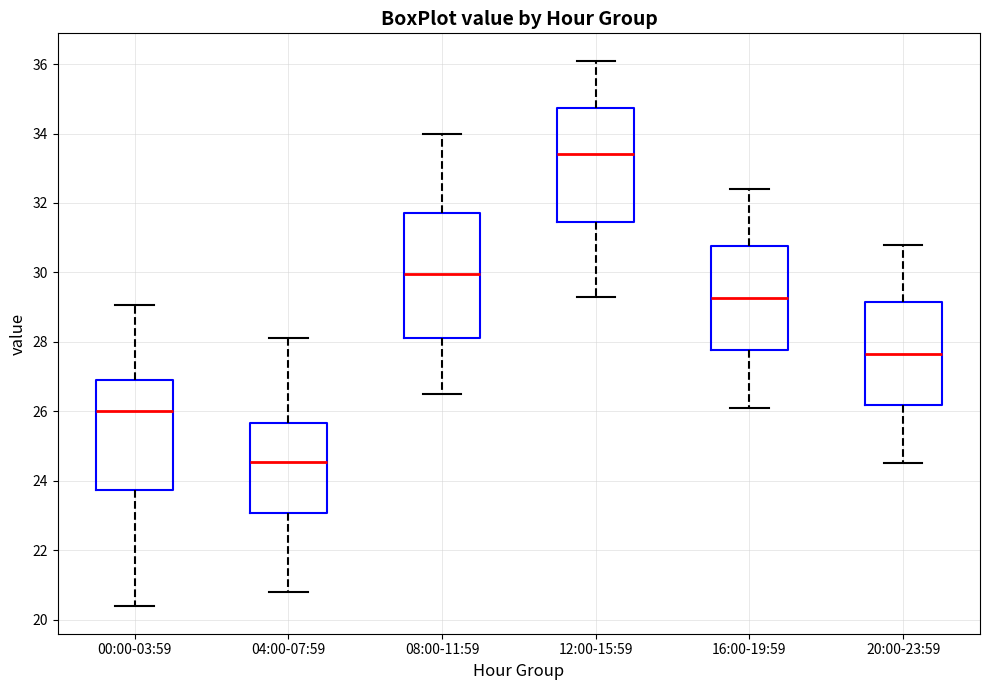

Reading left to right, read every box against the y-axis: the position of its median line, the range the box covers, and the ends of its whiskers. The values are not printed on the chart, so give them approximately, as read against the axis.

00:00-03:59: median 26.0, box 23.8 to 27.0, whiskers 20.4 to 29.0
04:00-07:59: median 24.6, box 23.0 to 25.6, whiskers 20.8 to 28.2
08:00-11:59: median 30.0, box 28.2 to 31.8, whiskers 26.6 to 34.0
12:00-15:59: median 33.4, box 31.4 to 34.8, whiskers 29.4 to 36.2
16:00-19:59: median 29.2, box 27.8 to 30.8, whiskers 26.2 to 32.4
20:00-23:59: median 27.6, box 26.2 to 29.2, whiskers 24.6 to 30.8